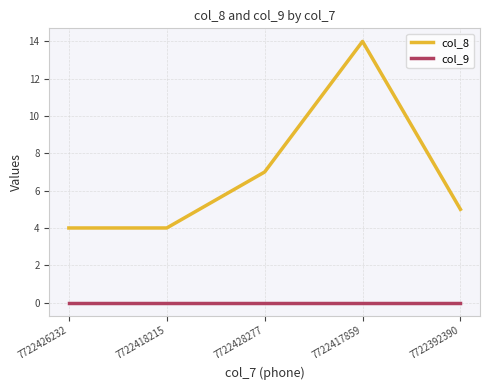

True or false: col_9 and col_8 cross at least once.

False